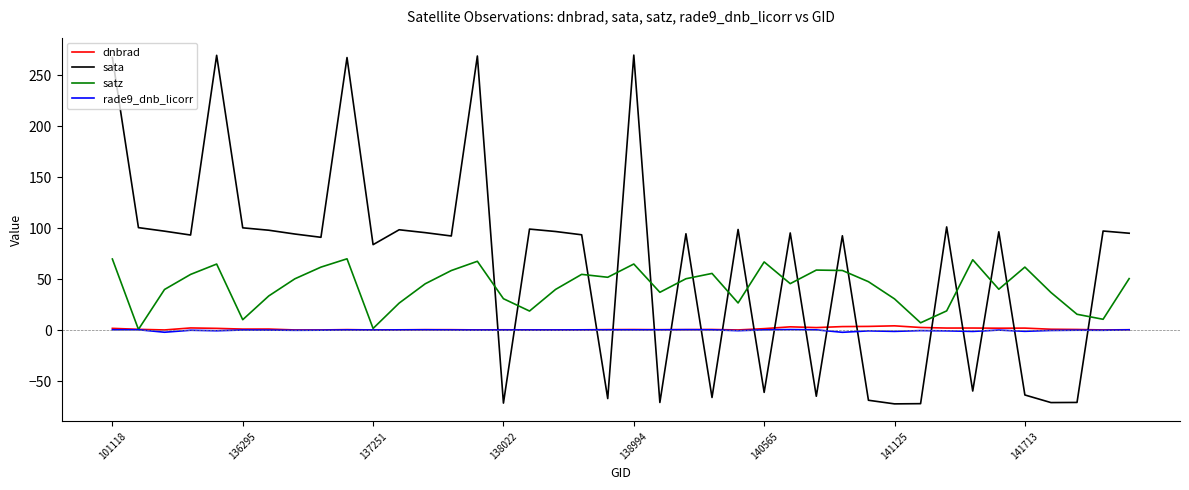

Which series has the largest total across all categories?

sata